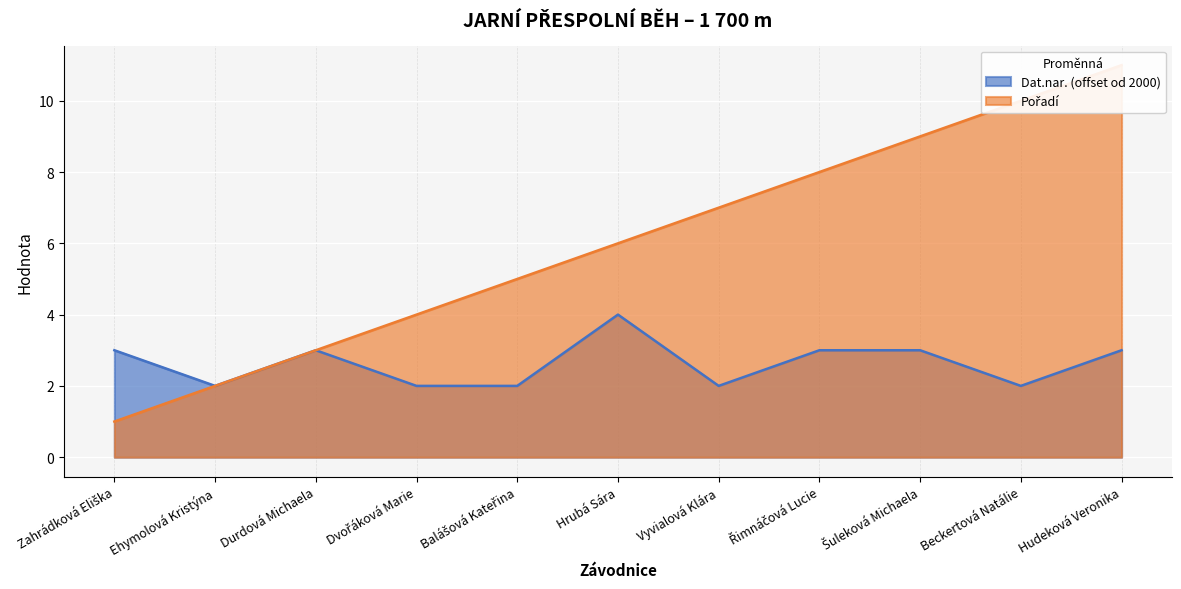

True or false: Dat.nar. and Pořadí cross at least once.

False